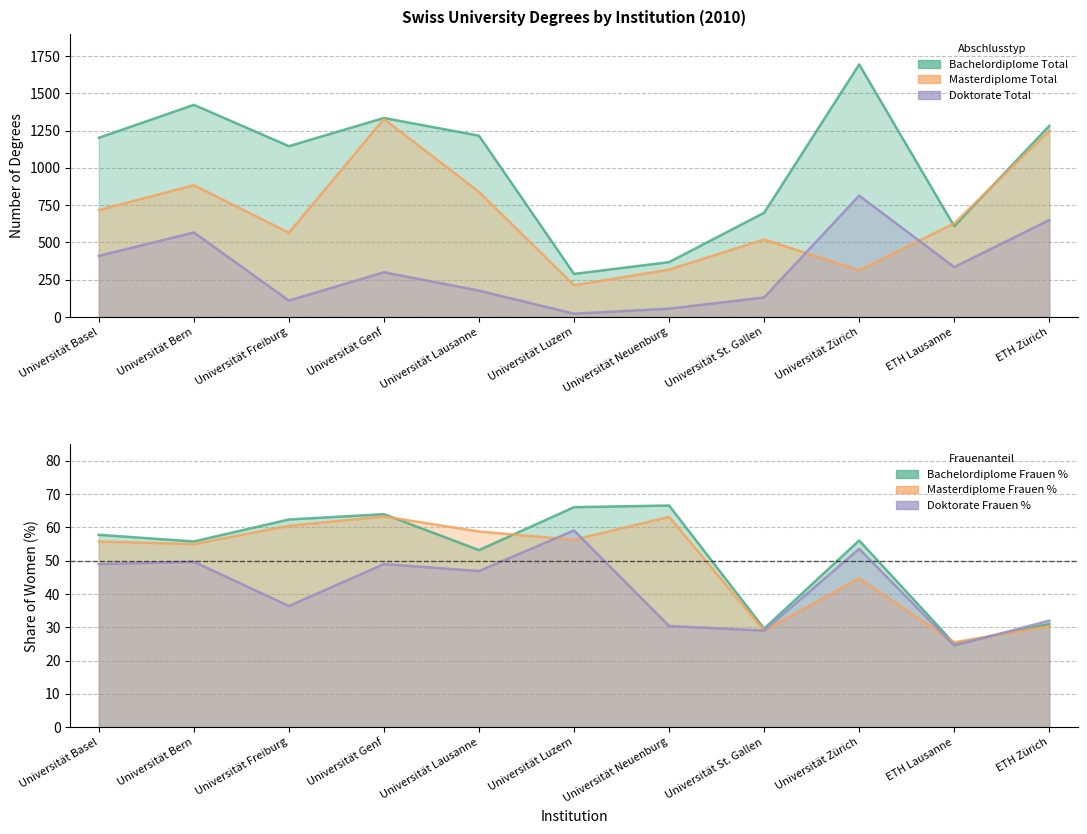

The Bachelordiplome Frauen % series shows 56.1 at Universität Zürich. True or false?

True